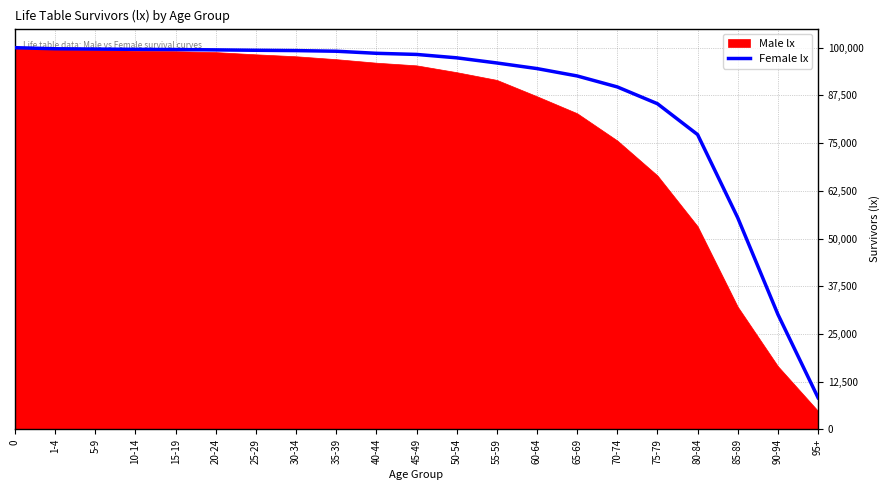

What is the sum of all values?

1818827